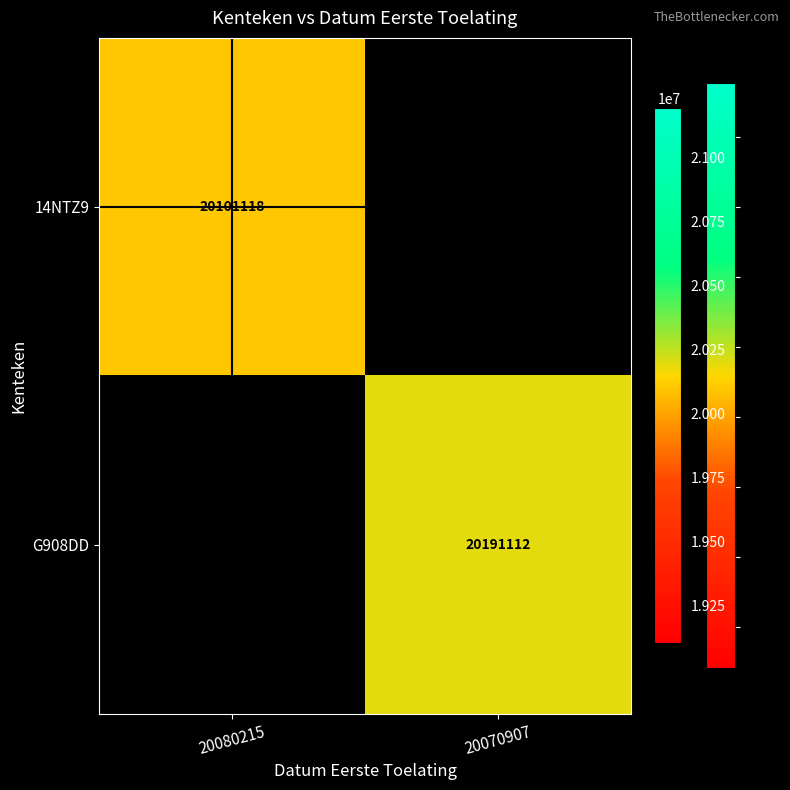

True or false: G908DD has a value of 4722432 at 20070907.

False